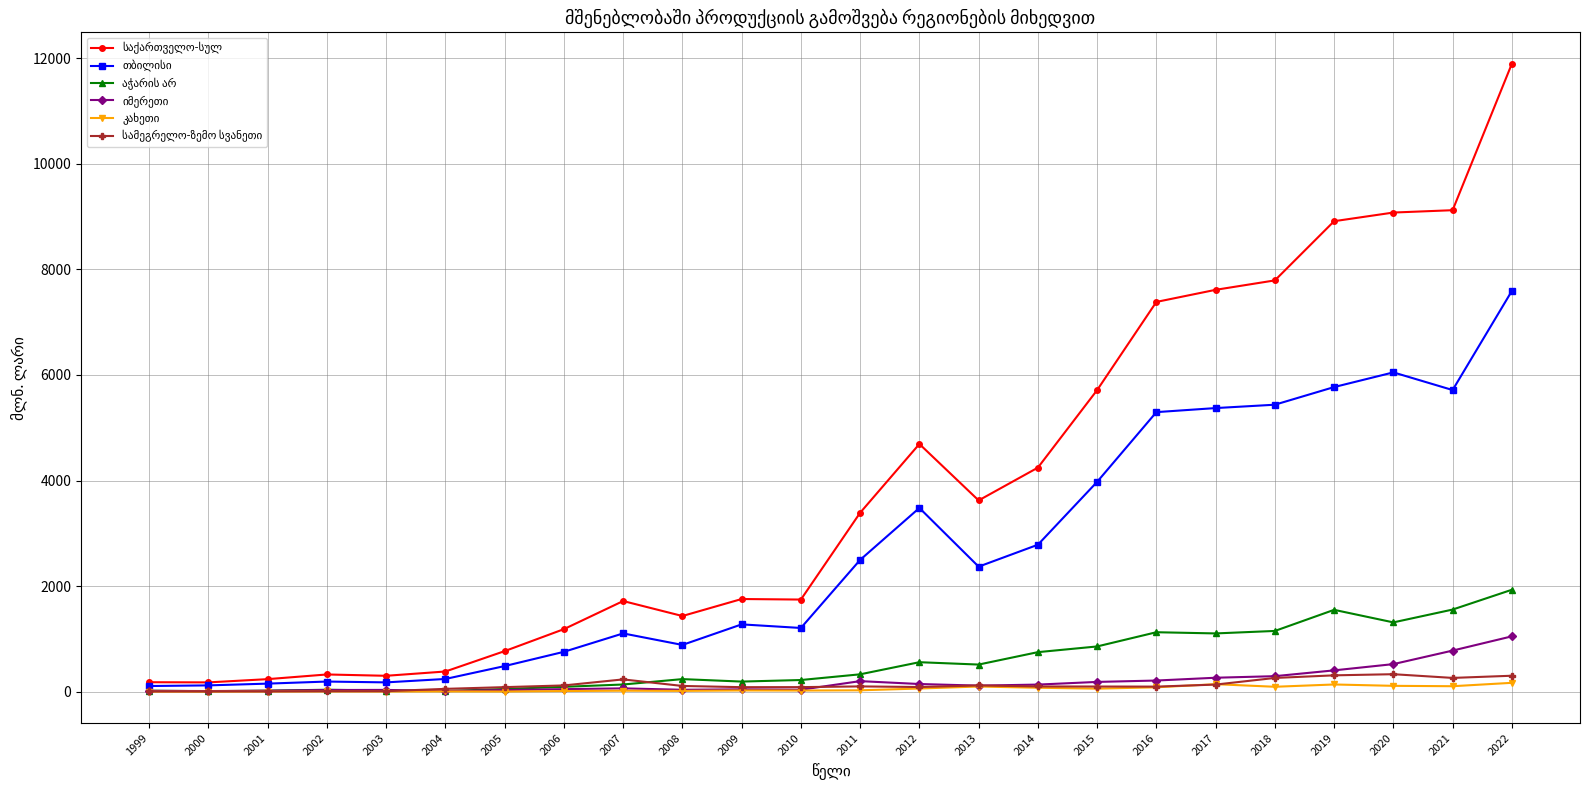

What is the greatest value displayed?

11891.9